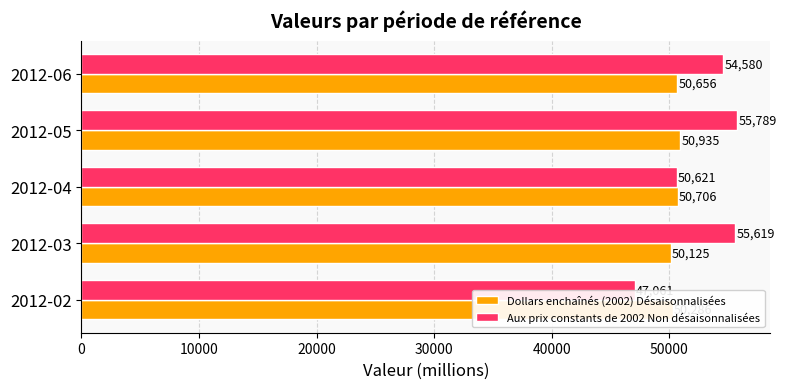

Between 2012-03 and 2012-04, which series saw the biggest shift?

Aux prix constants de 2002 Non désaisonnalisées